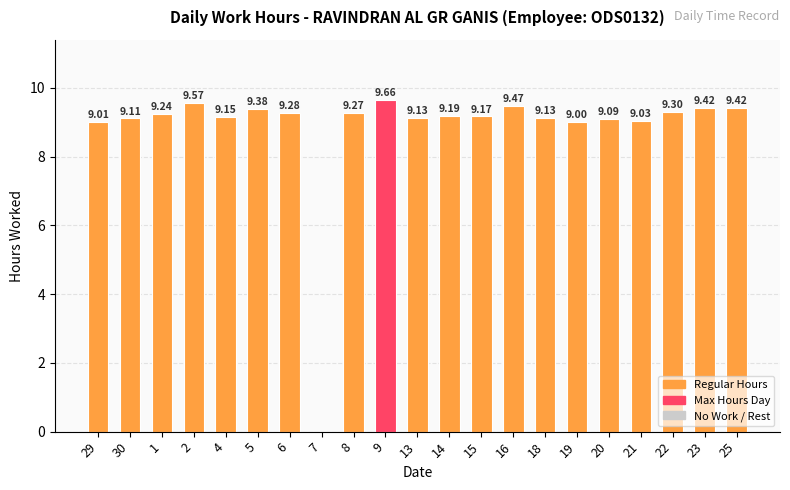

What is the ratio of the value at 1 to the value at 29?

1.0